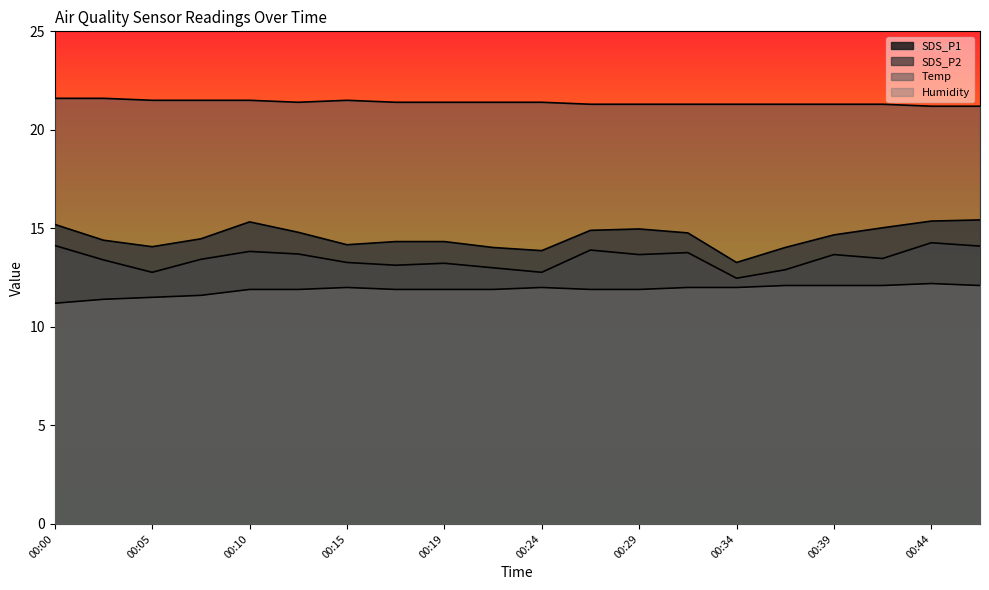

What is the minimum value shown in the chart?

11.2